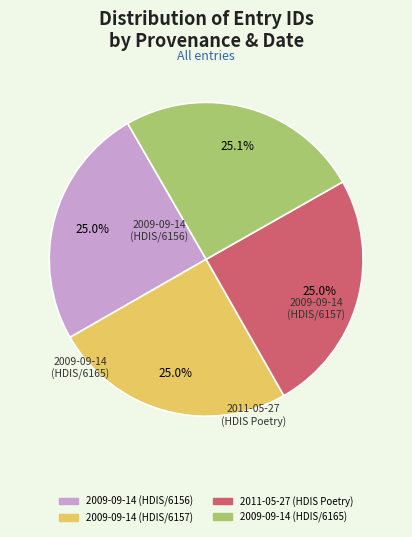

True or false: 2009-09-14 (HDIS/6156) accounts for 32% of the total.

False